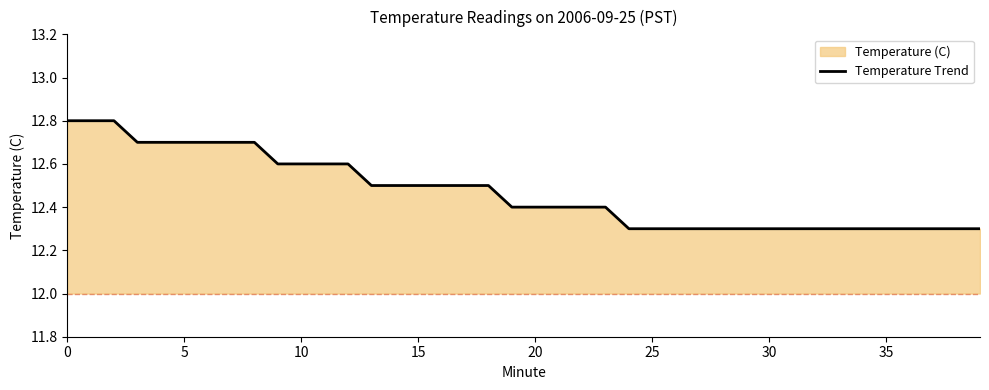

What value does the data have at 26?

12.3